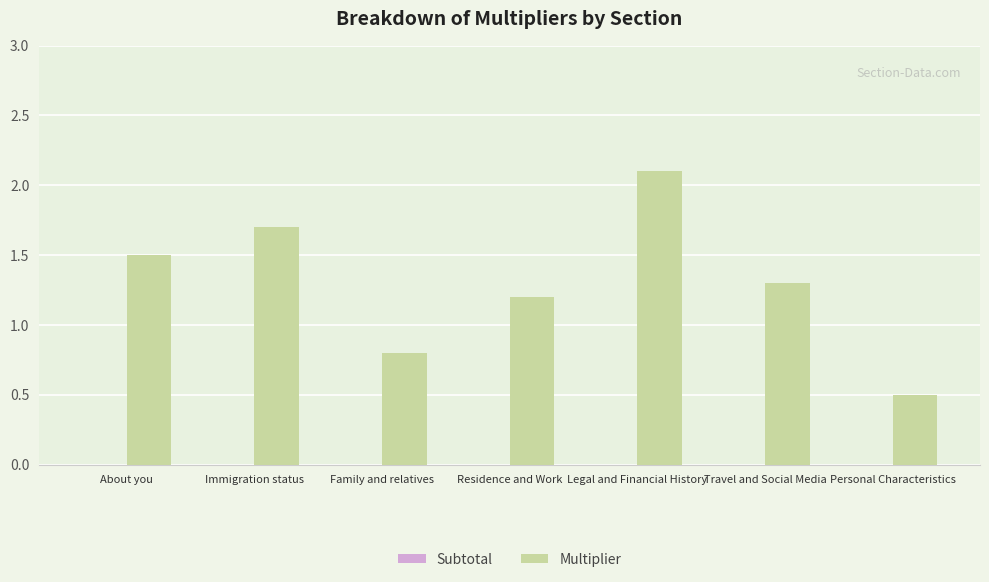

How many distinct data groups are displayed?

1